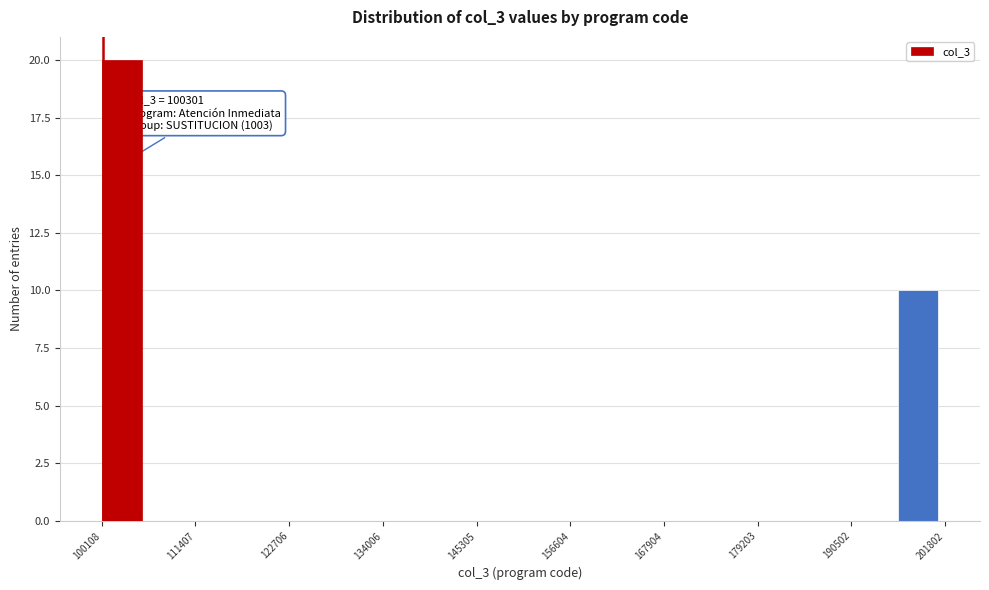

Read against the x-axis, roughly where is the centre of the tallest bar?

102000